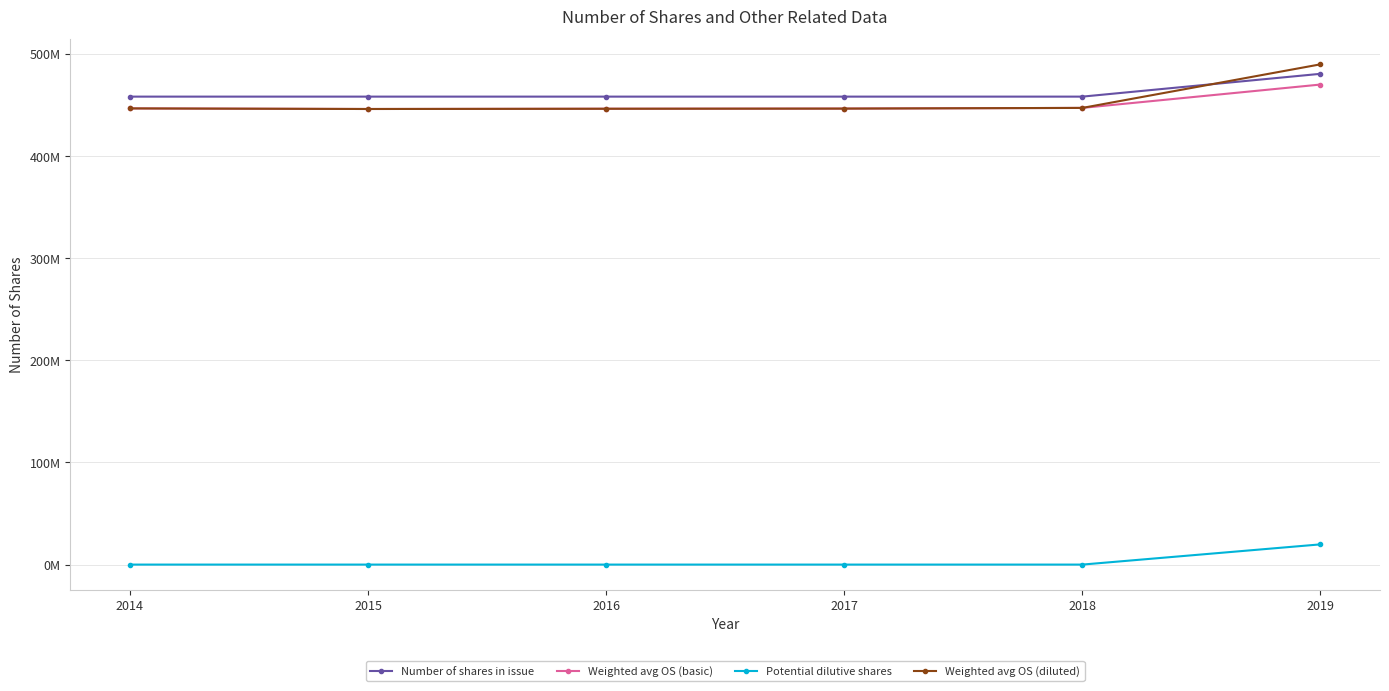

At 2019, list the series in order from largest to smallest.

Weighted avg OS (diluted), Number of shares in issue, Weighted avg OS (basic), Potential dilutive shares